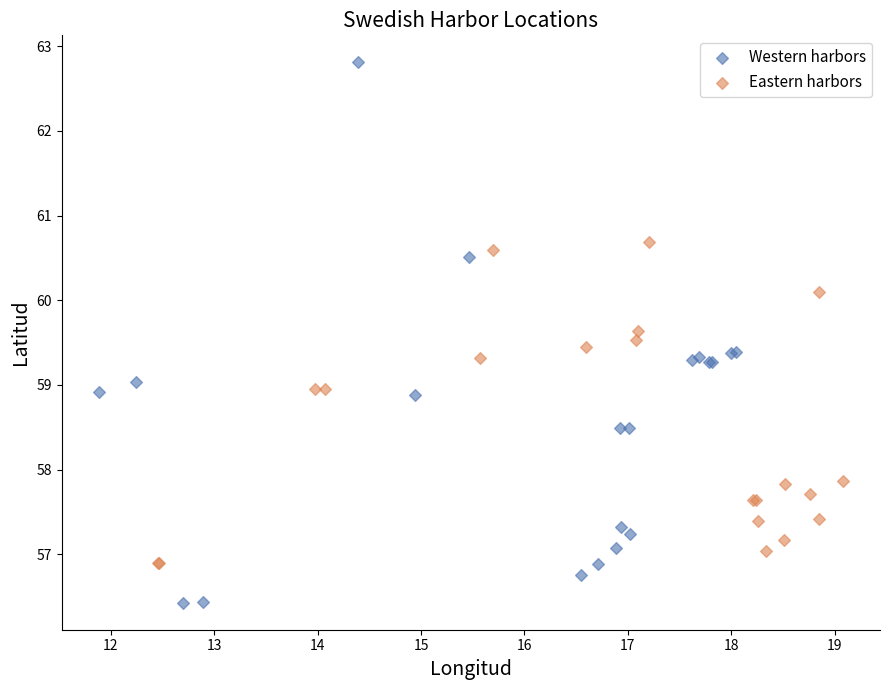

Which series has the largest Y range (max minus min)?

Western harbors